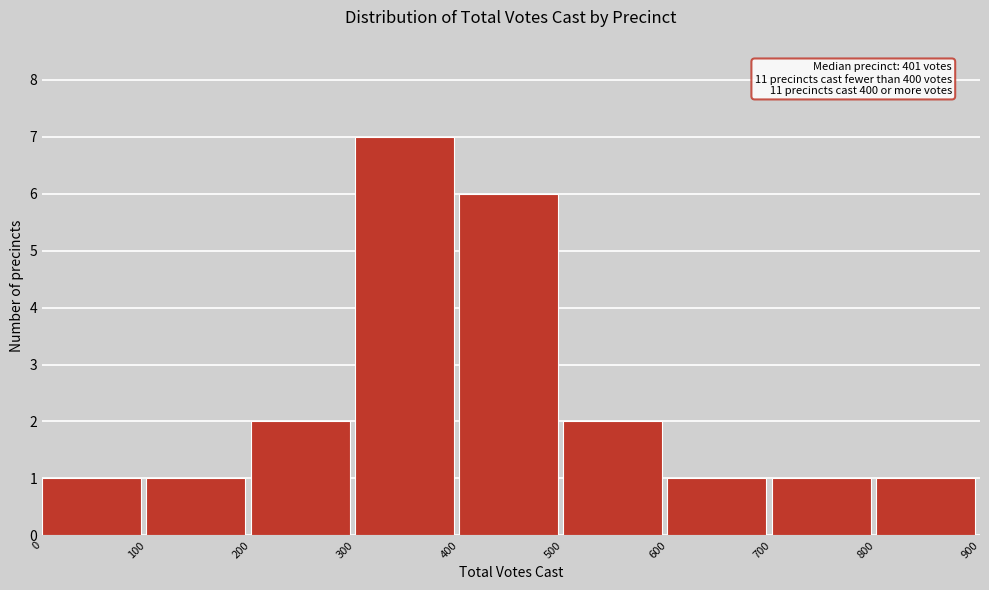

Which range on the x-axis has the tallest bar?

300 to 400